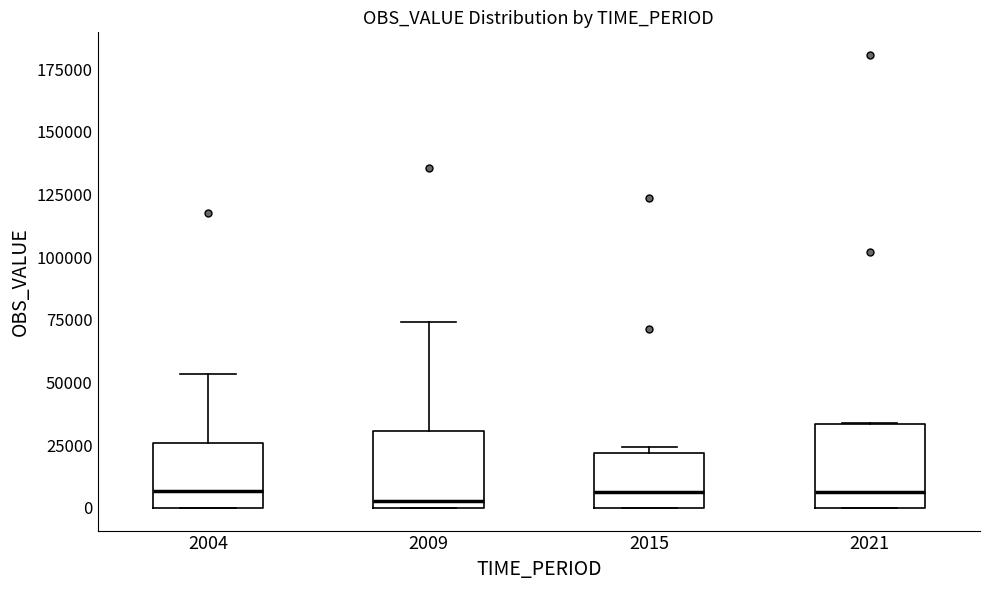

Reading left to right, transcribe this box plot: for each box, give where its median line is, the range the box spans, and where its two whiskers end, as read against the y-axis. The values are not printed on the chart, so give them approximately, as read against the axis.

2004: median 5000, box 0 to 25000, whiskers 0 to 55000
2009: median 5000, box 0 to 30000, whiskers 0 to 75000
2015: median 5000, box 0 to 20000, whiskers 0 to 25000
2021: median 5000, box 0 to 35000, whiskers 0 to 35000